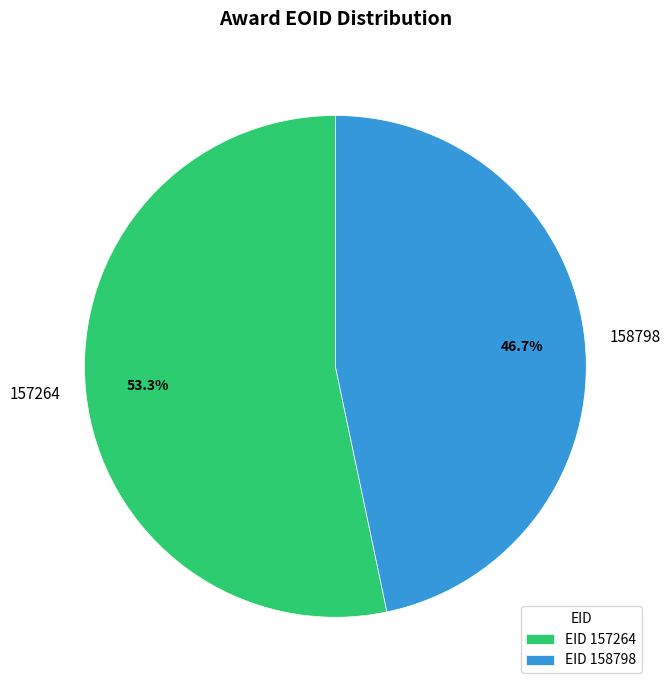

Combined, do 158798 and 157264 account for over 50%?

Yes